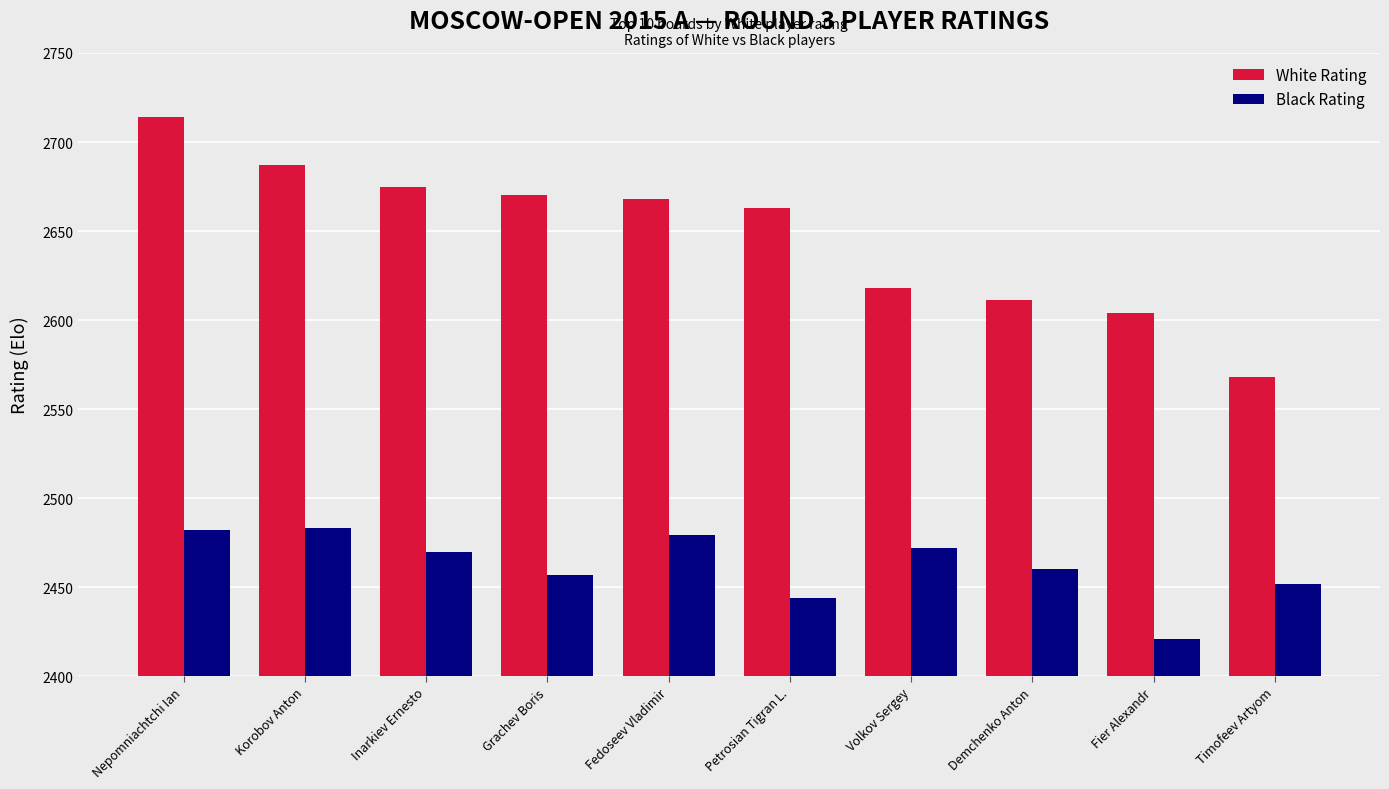

Which series changed the most between Nepomniachtchi Ian and Timofeev Artyom?

White Rating